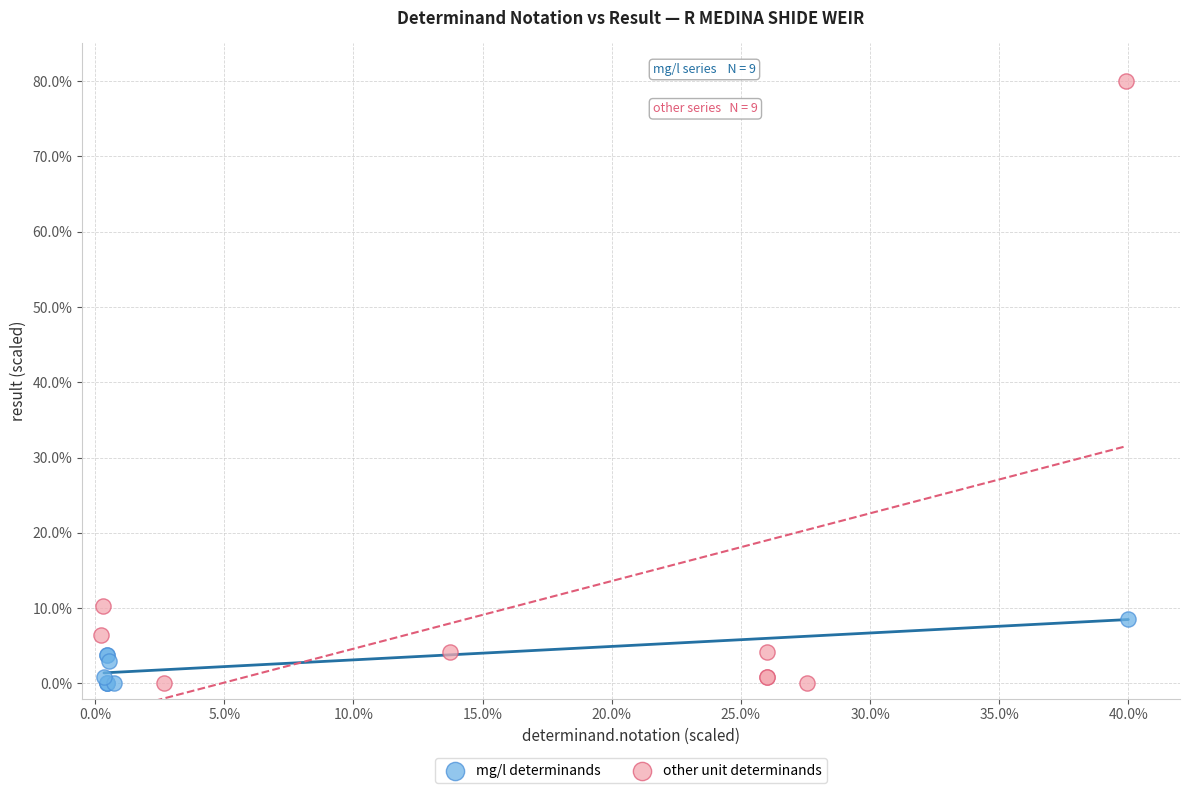

Which series has the largest Y range (max minus min)?

other unit determinands